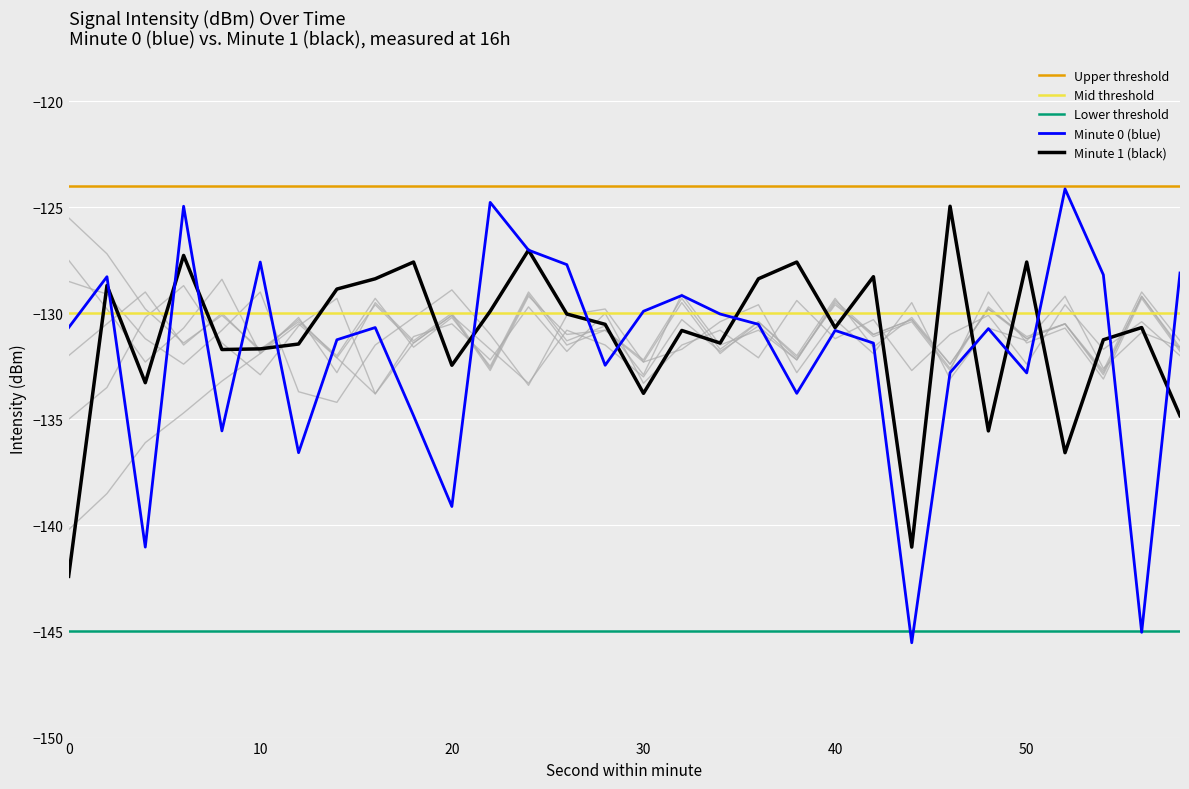

At which label does minute_0 first exceed -130?

2